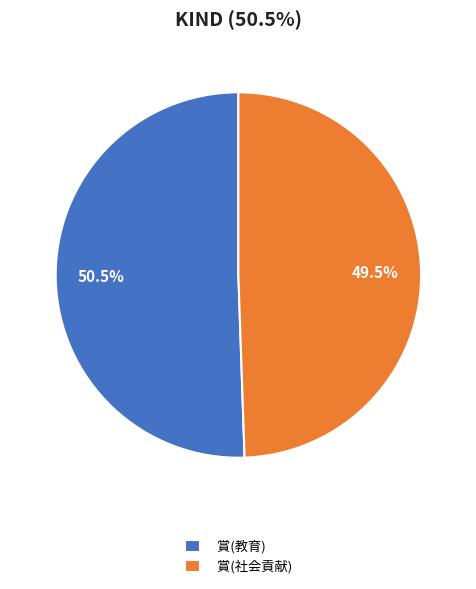

True or false: 賞(社会貢献) accounts for 41% of the total.

False